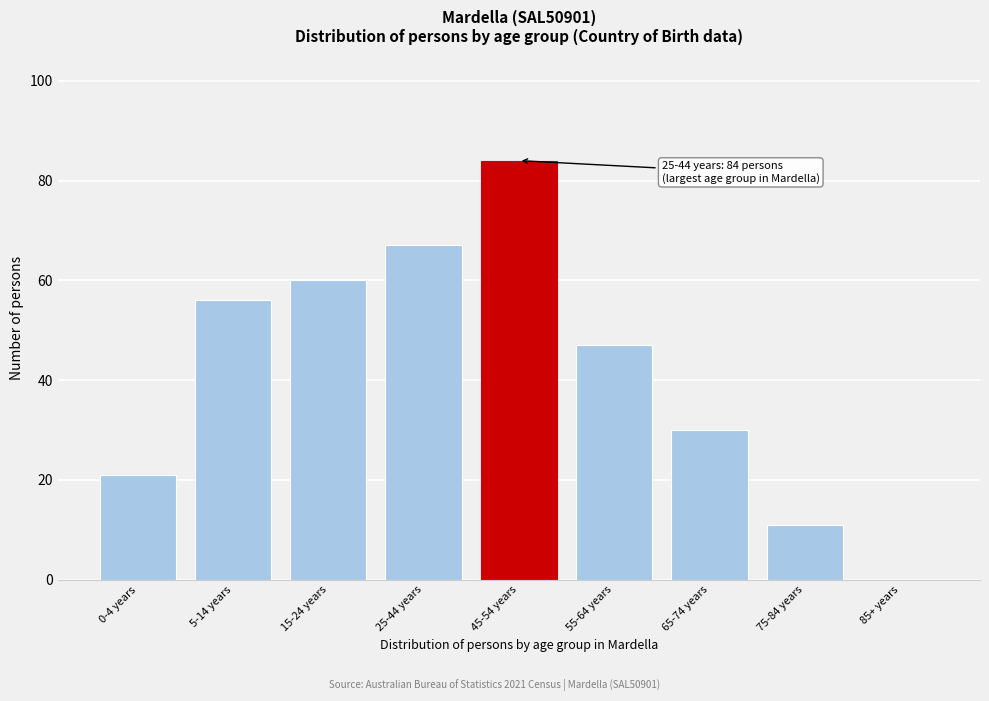

Reading left to right, transcribe all the data shown in this chart.

0-4 years=21	5-14 years=56	15-24 years=60	25-44 years=67	45-54 years=84	55-64 years=47	65-74 years=30	75-84 years=11	85+ years=0